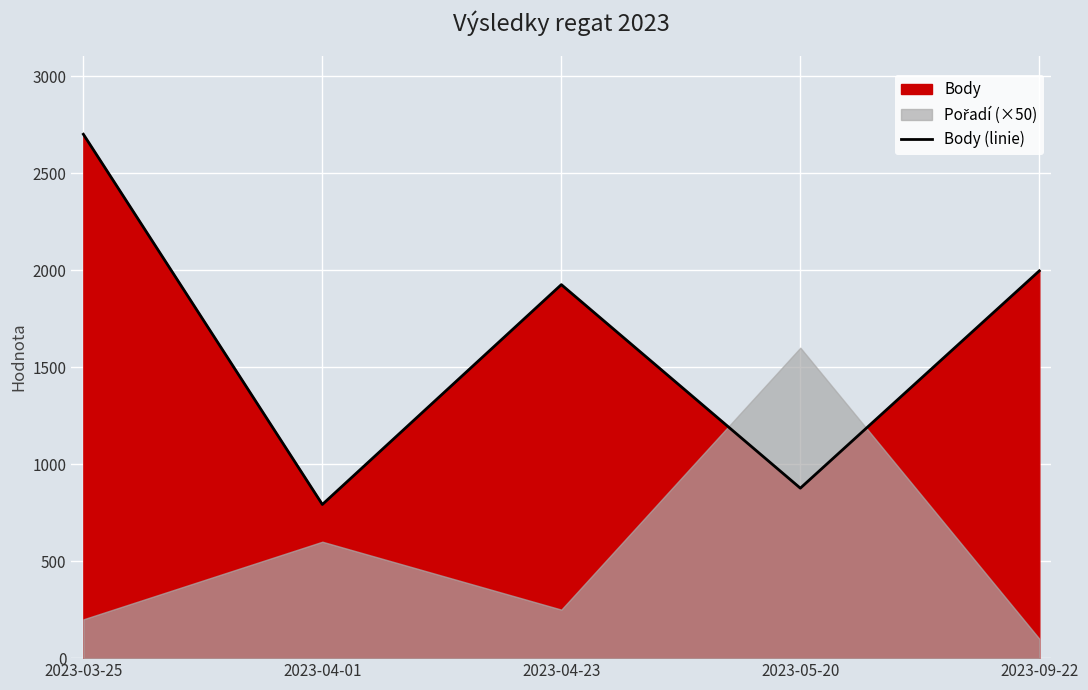

What is the difference between the second highest and minimum values?

1204